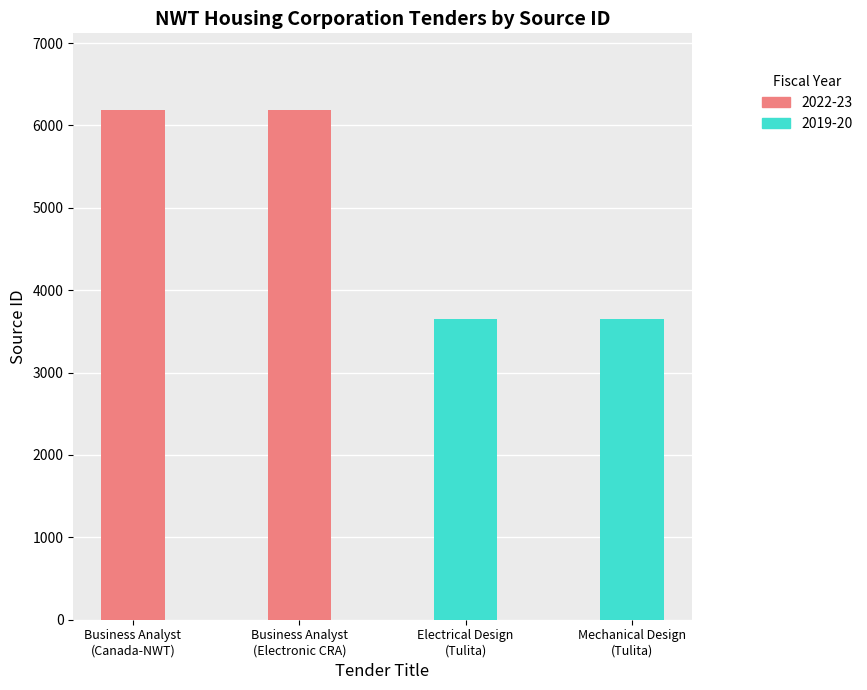

What is the maximum value shown in the chart?

6190